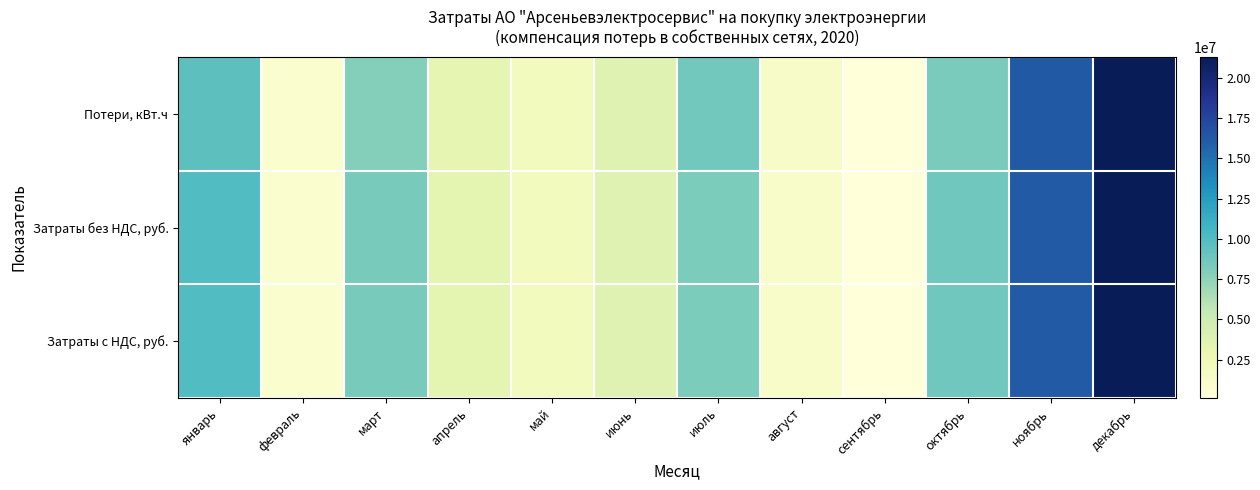

Reading right to left, extract all data points from this chart.

Потери, кВт.ч: декабрь=1.0	ноябрь=0.8	октябрь=0.4	сентябрь=0.0	август=0.1	июль=0.4	июнь=0.2	май=0.1	апрель=0.1	март=0.4	февраль=0.0	январь=0.4
Затраты без НДС, руб.: декабрь=1.0	ноябрь=0.8	октябрь=0.4	сентябрь=0.0	август=0.1	июль=0.4	июнь=0.2	май=0.1	апрель=0.2	март=0.4	февраль=0.0	январь=0.5
Затраты с НДС, руб.: декабрь=1.0	ноябрь=0.8	октябрь=0.4	сентябрь=0.0	август=0.1	июль=0.4	июнь=0.2	май=0.1	апрель=0.2	март=0.4	февраль=0.0	январь=0.5